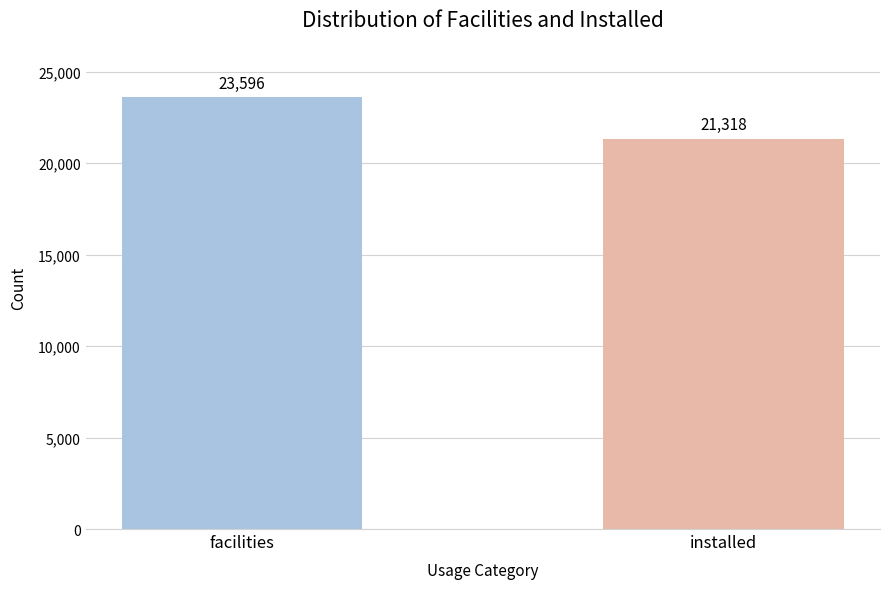

What is the maximum value shown in the chart?

23596